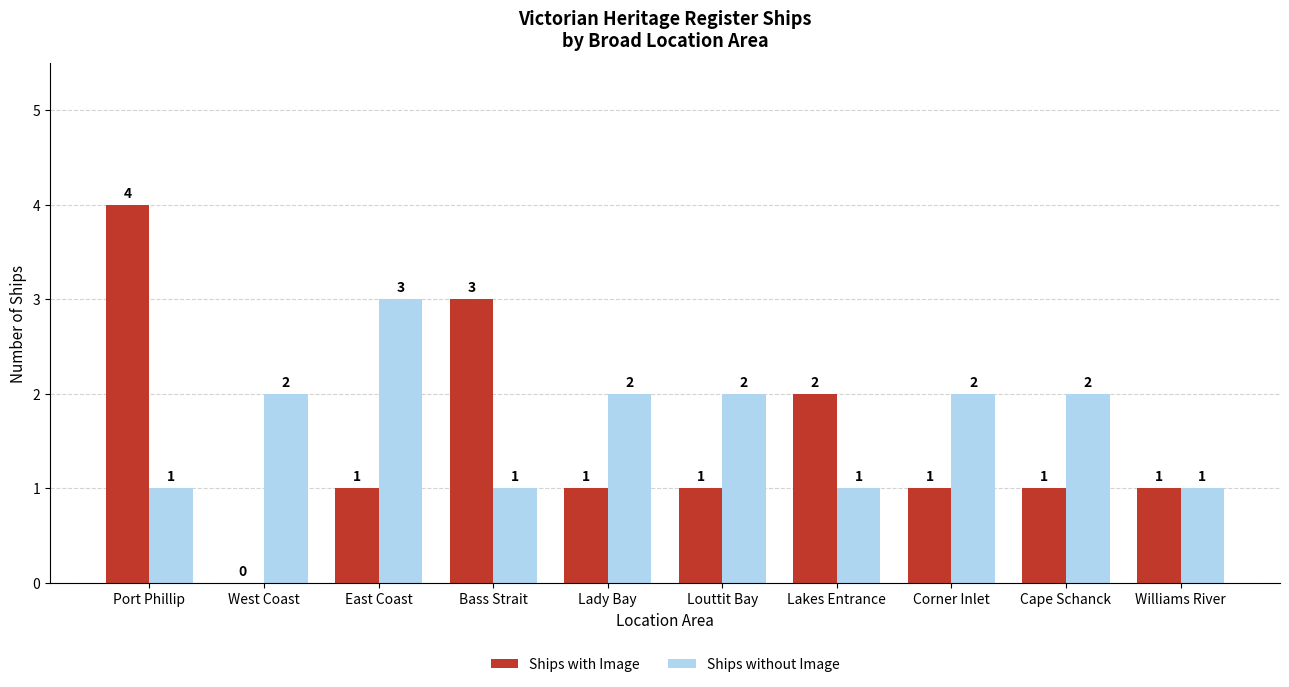

True or false: Ships with Image has a value of 3 at Bass Strait.

True